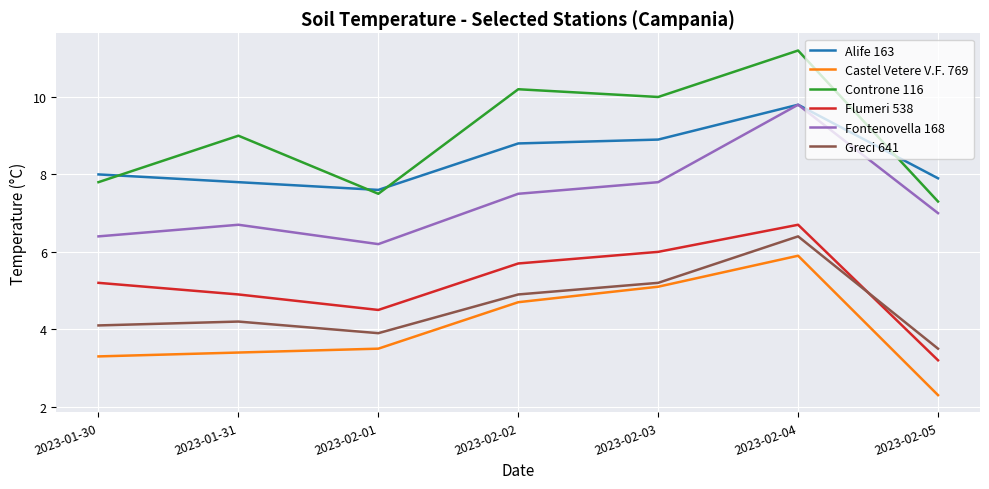

What is the average value of the Fontenovella 168 series?

7.3